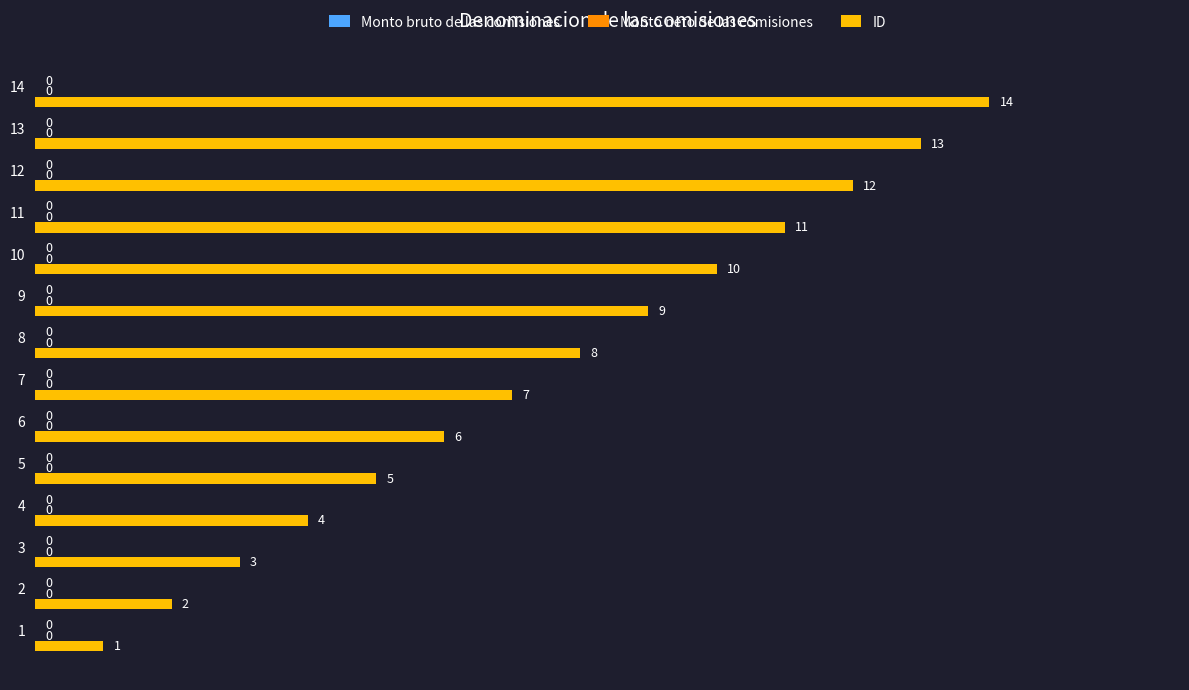

How many bars are there in total?

14